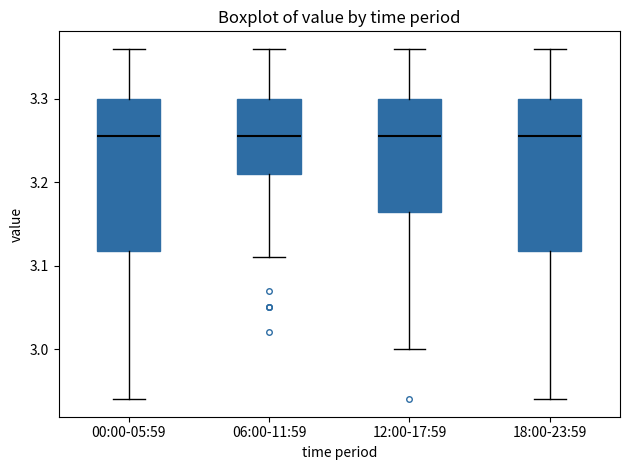

Reading left to right, transcribe this box plot: for each box, give where its median line is, the range the box spans, and where its two whiskers end, as read against the y-axis. The values are not printed on the chart, so give them approximately, as read against the axis.

00:00-05:59: median 3.26, box 3.12 to 3.30, whiskers 2.94 to 3.36
06:00-11:59: median 3.26, box 3.21 to 3.30, whiskers 3.11 to 3.36
12:00-17:59: median 3.26, box 3.17 to 3.30, whiskers 3.00 to 3.36
18:00-23:59: median 3.26, box 3.12 to 3.30, whiskers 2.94 to 3.36